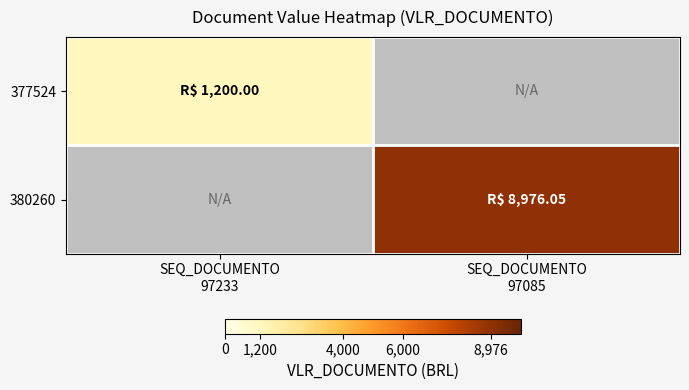

Reading left to right, extract all data points from this chart.

377524: SEQ_DOCUMENTO
97233=1200.0	SEQ_DOCUMENTO
97085=0.0
380260: SEQ_DOCUMENTO
97233=0.0	SEQ_DOCUMENTO
97085=8976.0